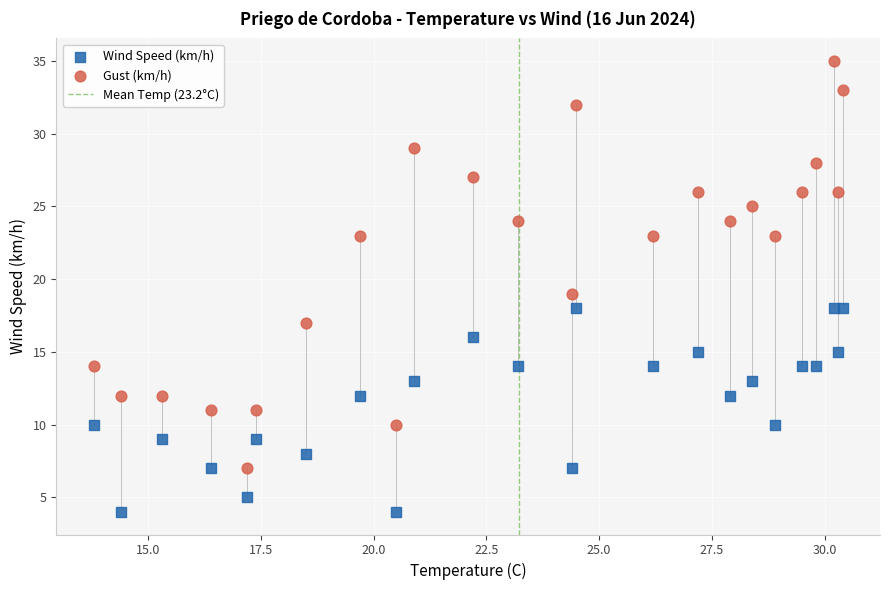

Across all data points, what is the range of Y values (max minus min)?

31